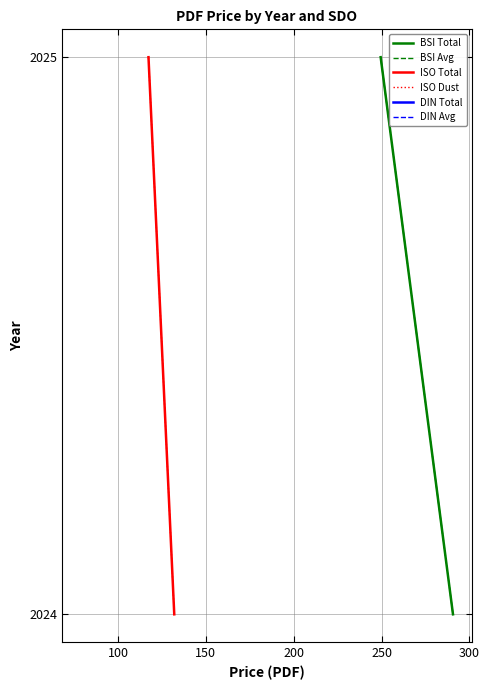

Which series has the largest range (max minus min)?

BSI Total